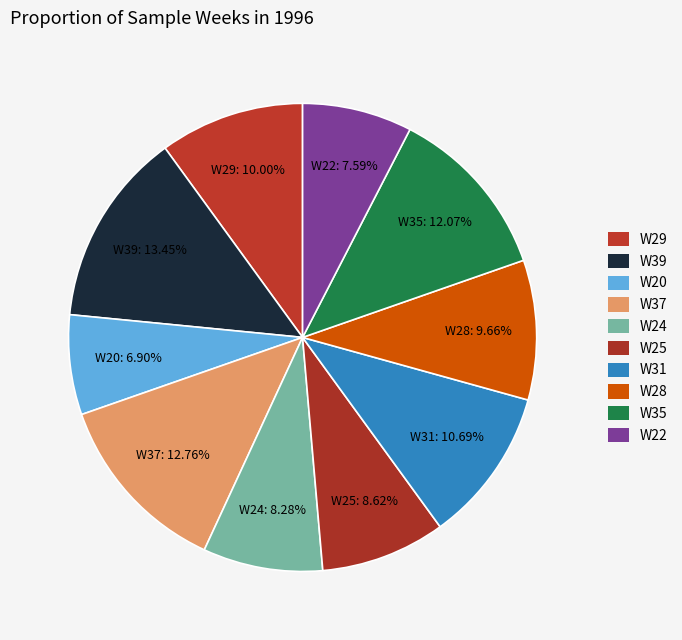

To the nearest percent, what is the difference between the largest and smallest slice percentages?

7%